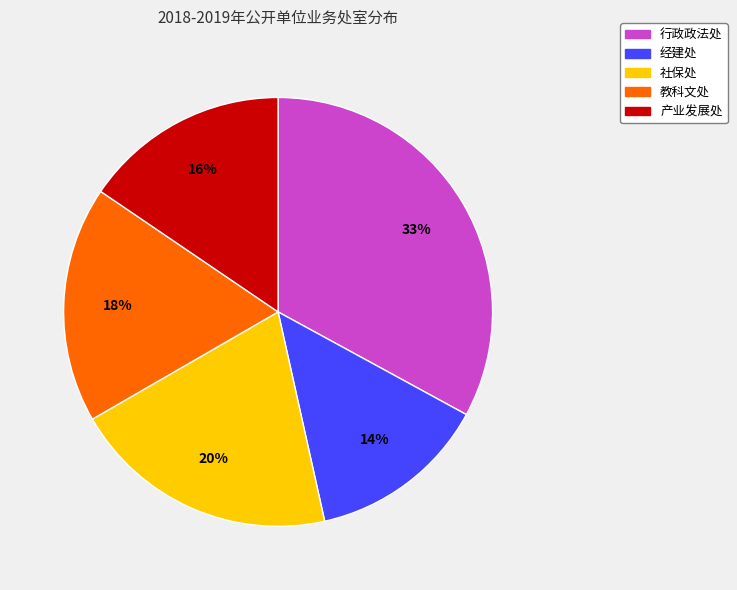

To the nearest percent, what is the average slice percentage?

20%